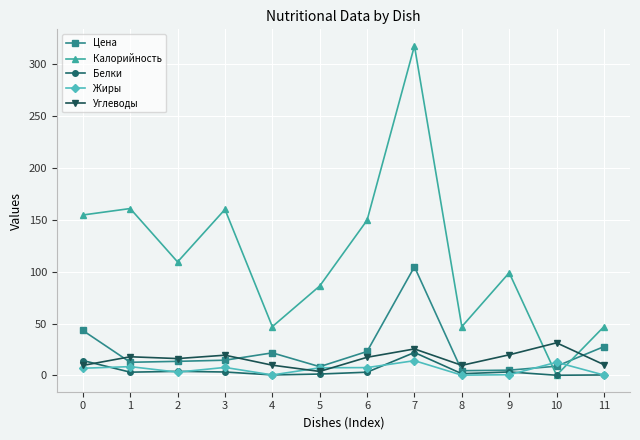

How many lines are shown in the chart?

5